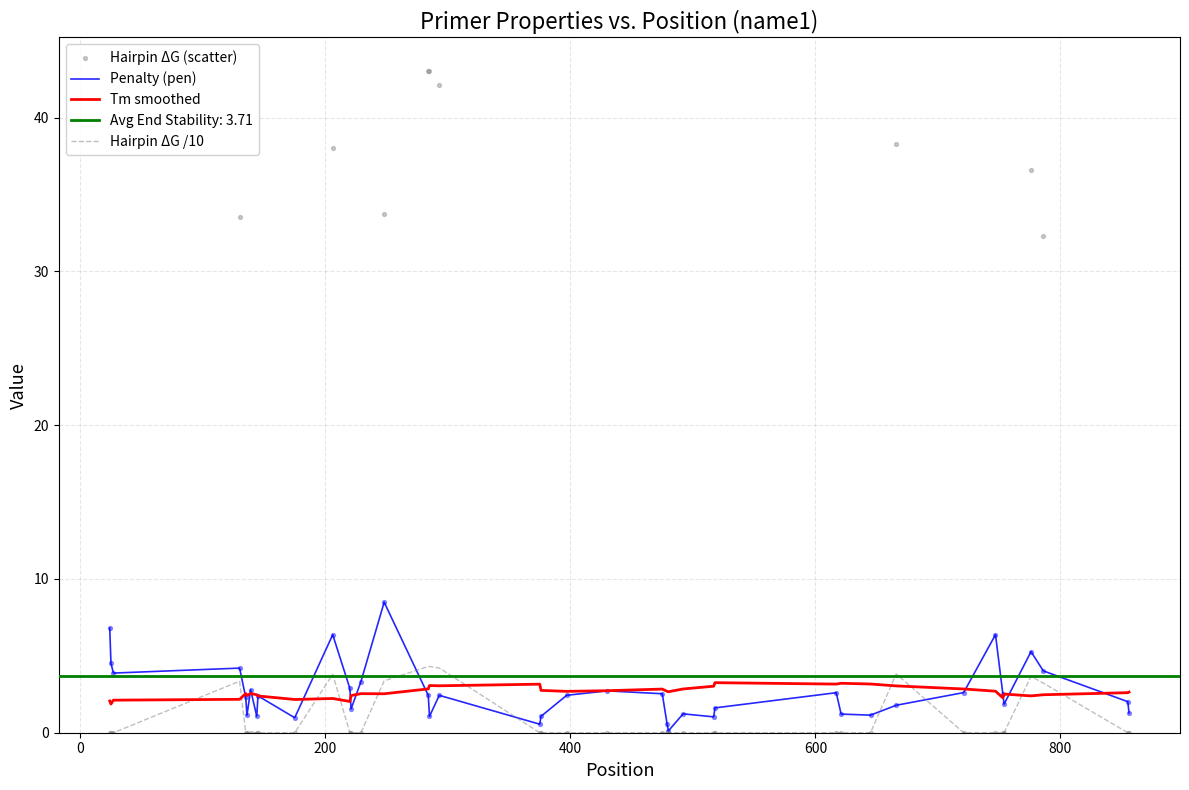

Which series reaches the maximum Y coordinate?

Hairpin ΔG (scatter)